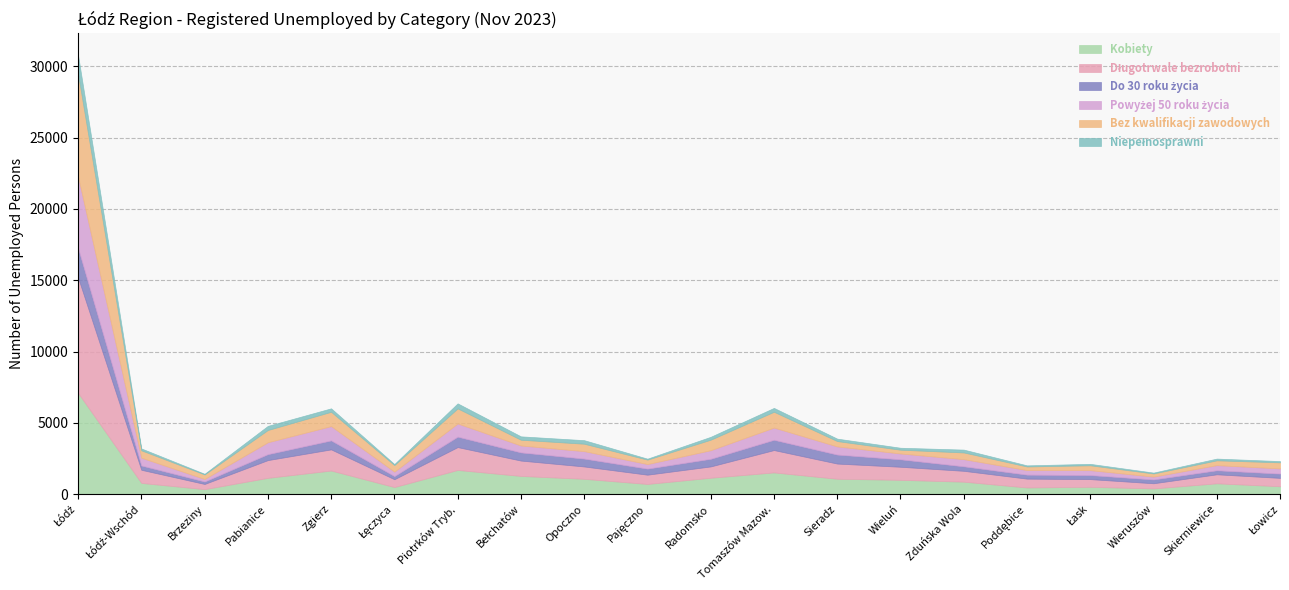

Reading right to left, list all the values displayed in this chart.

Kobiety: 549	755	396	510	463	870	1000	1075	1519	1146	710	1070	1273	1693	492	1652	1139	345	784	7100
Długotrwale bezrobotni: 589	633	363	541	621	762	917	1066	1569	795	651	868	1078	1604	550	1484	1245	366	921	8099
Do 30 roku życia: 300	283	268	284	280	317	523	632	722	536	427	553	574	733	222	630	418	173	302	2066
Powyżej 50 roku życia: 362	360	200	343	319	501	408	570	855	601	318	522	483	922	309	1002	834	176	545	5016
Bez kwalifikacji zawodowych: 426	337	220	342	255	470	265	376	1110	738	312	520	405	1059	462	1004	859	318	519	7189
Niepełnosprawni: 89	122	61	101	77	200	138	171	271	202	67	249	237	353	73	244	290	47	132	1323